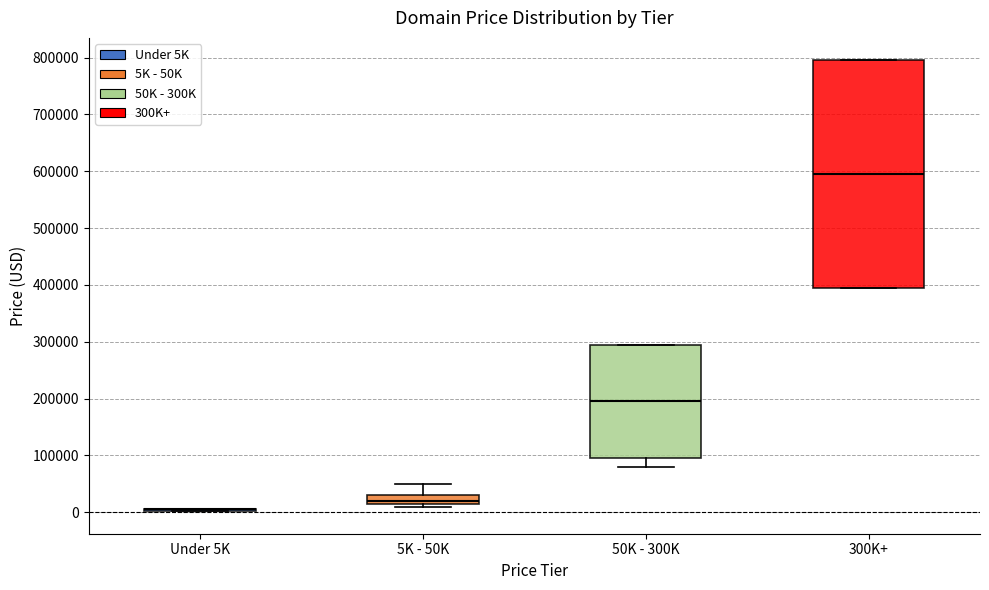

Reading left to right, read every box against the y-axis: the position of its median line, the range the box covers, and the ends of its whiskers. The values are not printed on the chart, so give them approximately, as read against the axis.

Under 5K: box collapsed to a line at 0, whiskers 0 to 0
5K - 50K: median 20000, box 10000 to 30000, whiskers 10000 (just below the box's lower edge) to 50000
50K - 300K: median 190000, box 90000 to 290000, whiskers 80000 to 290000
300K+: median 590000, box 390000 to 790000, whiskers 390000 to 790000